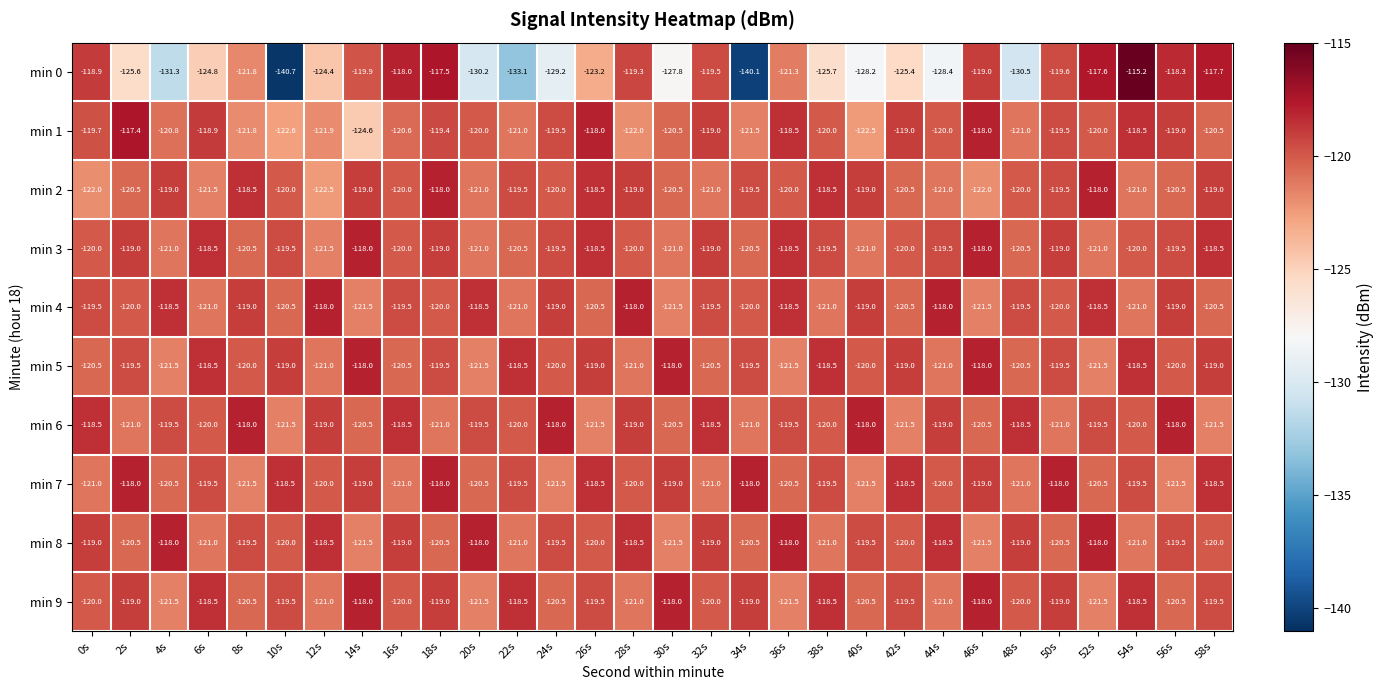

What is the difference between the maximum and minimum values in the min 4 series?

3.5